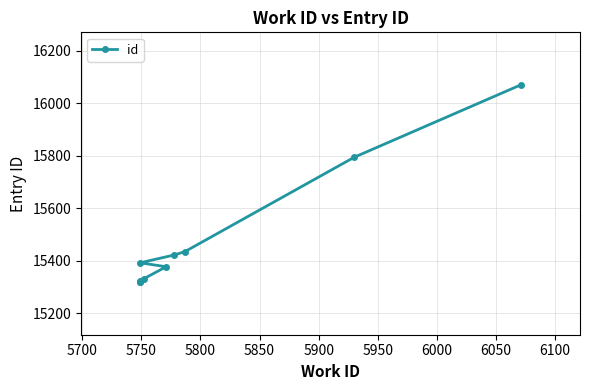

How many lines are shown in the chart?

1